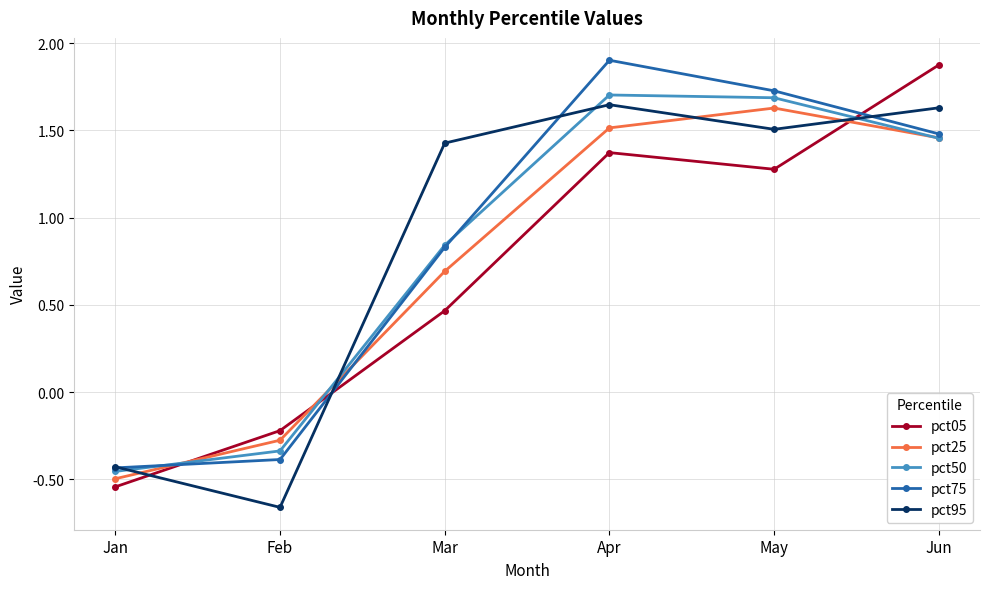

True or false: pct25 and pct95 intersect in this chart.

True